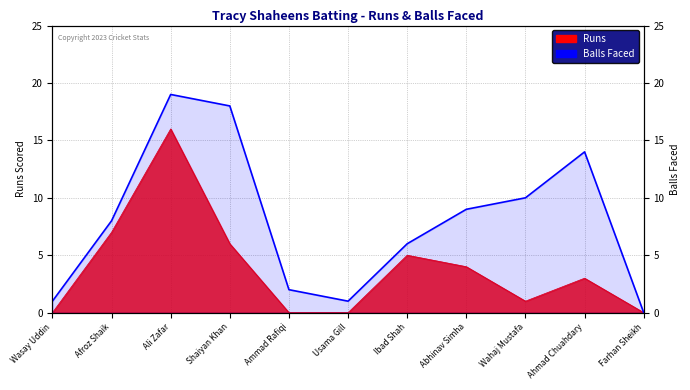

At which label is the value closest to 9?

Abhinav Simha